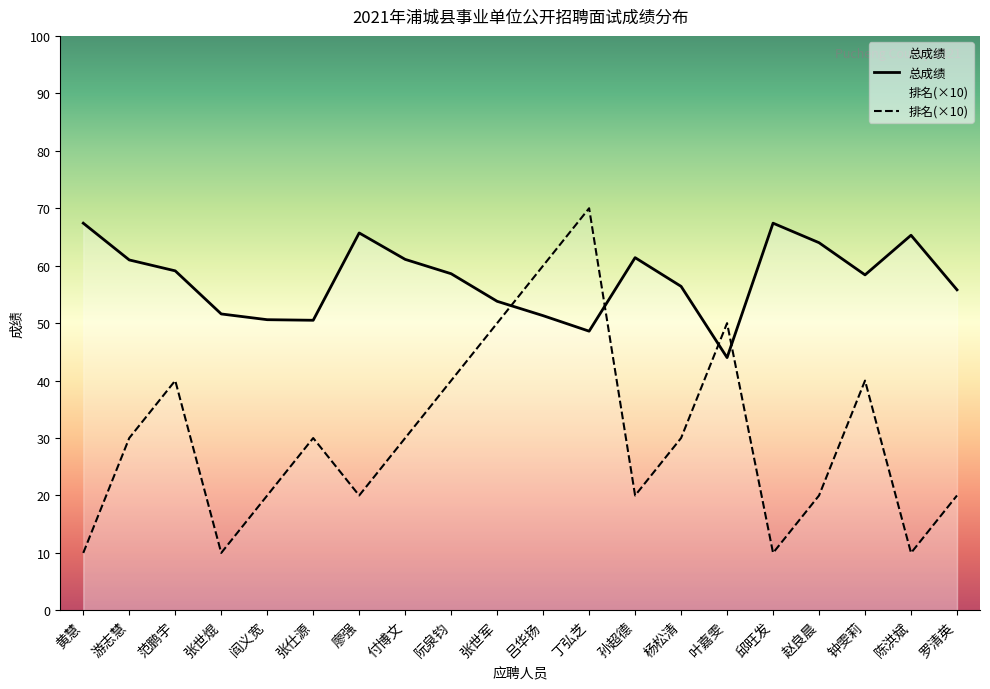

Reading left to right, list all the values displayed in this chart.

总成绩: 黄慧=67.4	游志慧=61.0	范鹏宇=59.1	张世焜=51.6	阎义宽=50.6	张仕源=50.5	廖强=65.7	付博文=61.1	阮泉钧=58.6	张世军=53.8	吕华扬=51.3	丁弘芝=48.6	孙超德=61.4	杨松清=56.4	叶嘉雯=44.0	邱旺发=67.4	赵良晨=64.0	钟雯莉=58.4	陈洪斌=65.3	罗清英=55.8
排名: 黄慧=10.0	游志慧=30.0	范鹏宇=40.0	张世焜=10.0	阎义宽=20.0	张仕源=30.0	廖强=20.0	付博文=30.0	阮泉钧=40.0	张世军=50.0	吕华扬=60.0	丁弘芝=70.0	孙超德=20.0	杨松清=30.0	叶嘉雯=50.0	邱旺发=10.0	赵良晨=20.0	钟雯莉=40.0	陈洪斌=10.0	罗清英=20.0